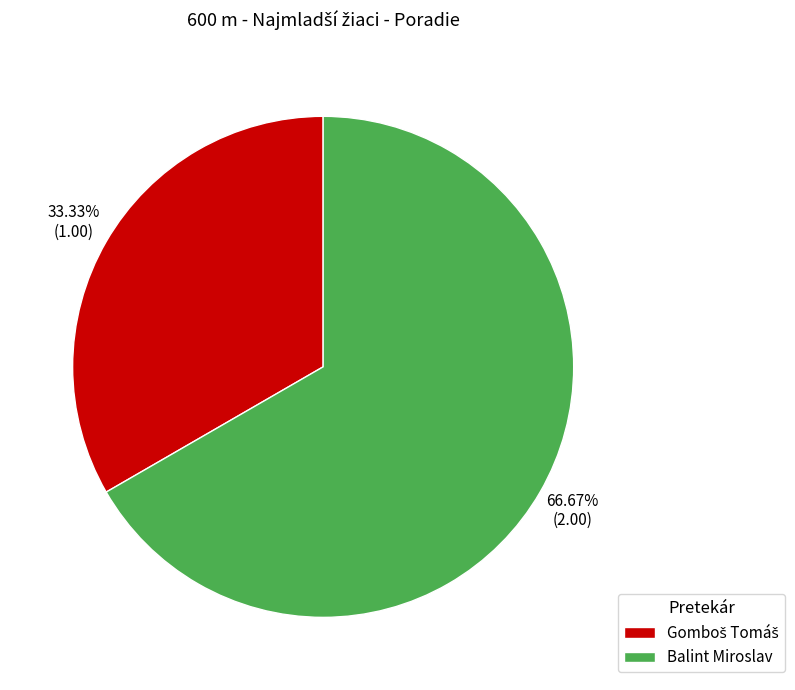

To the nearest percent, what portion does Balint Miroslav represent?

67%